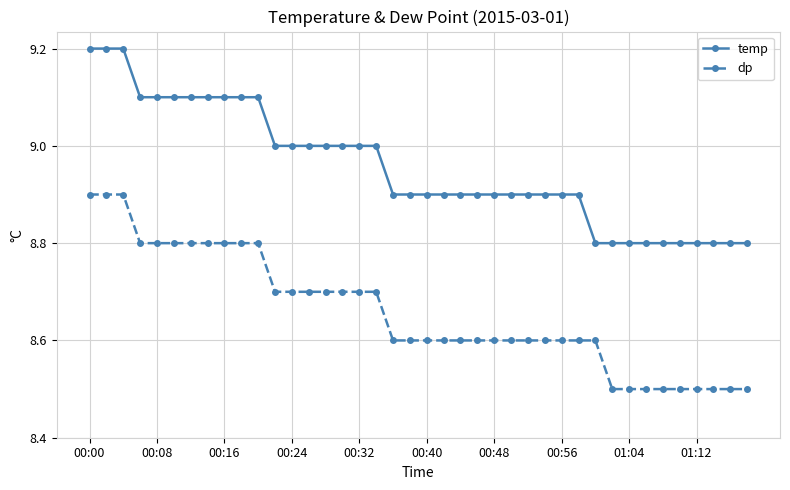

What is the highest value of the dp series?

8.9